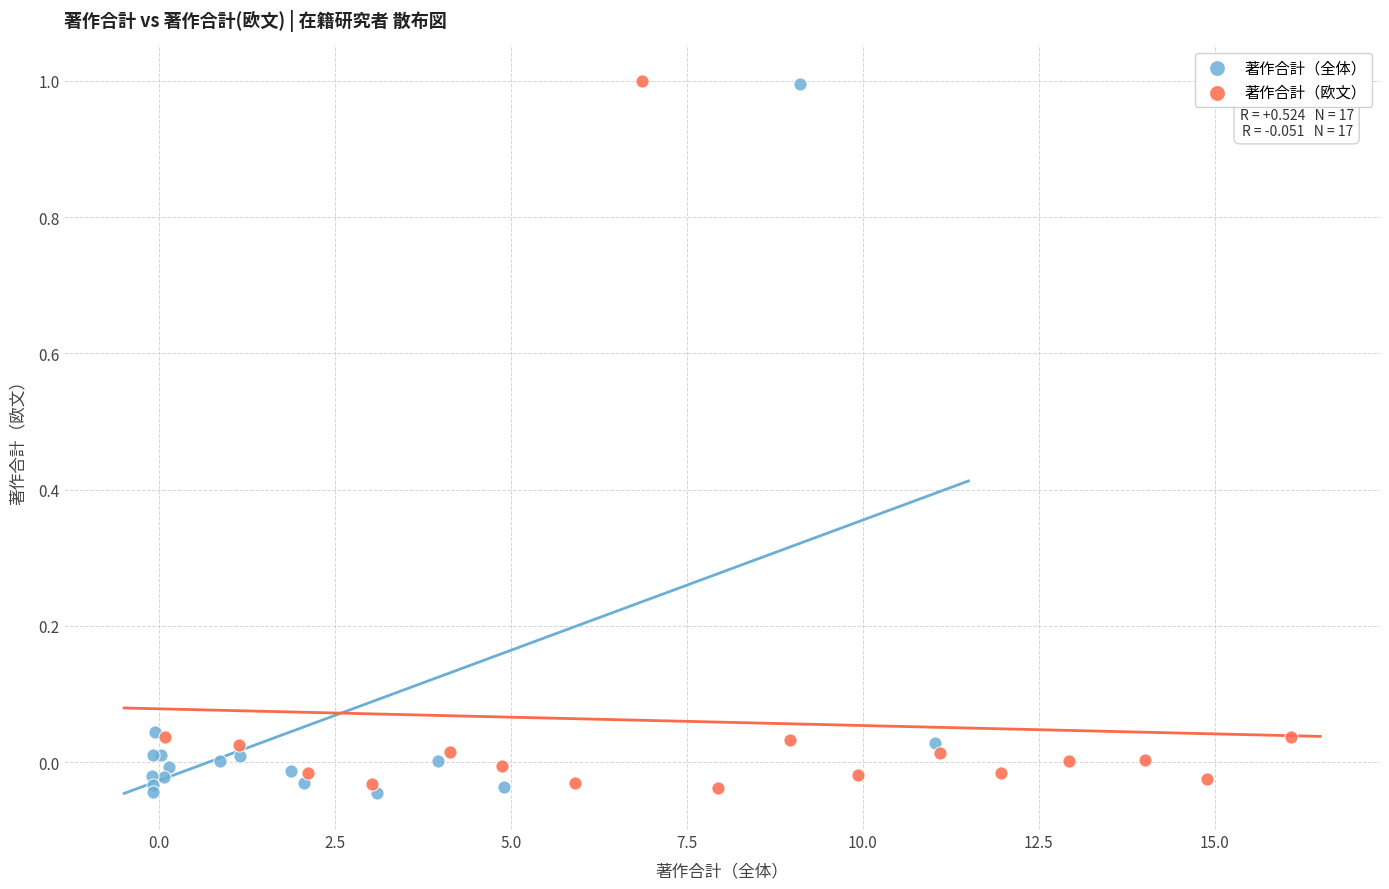

What are all the series names shown in the legend?

著作合計（全体）, 著作合計（欧文）